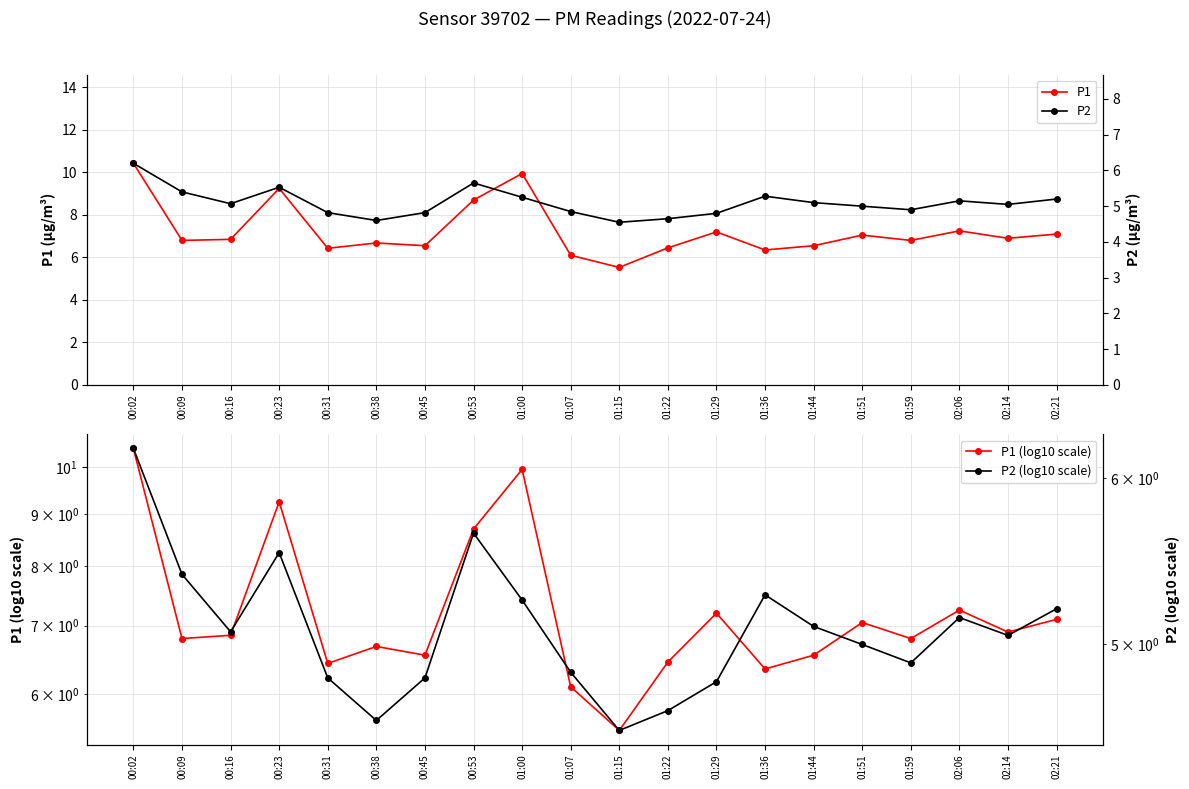

True or false: P1 has more than 1 points higher than both neighbors.

True